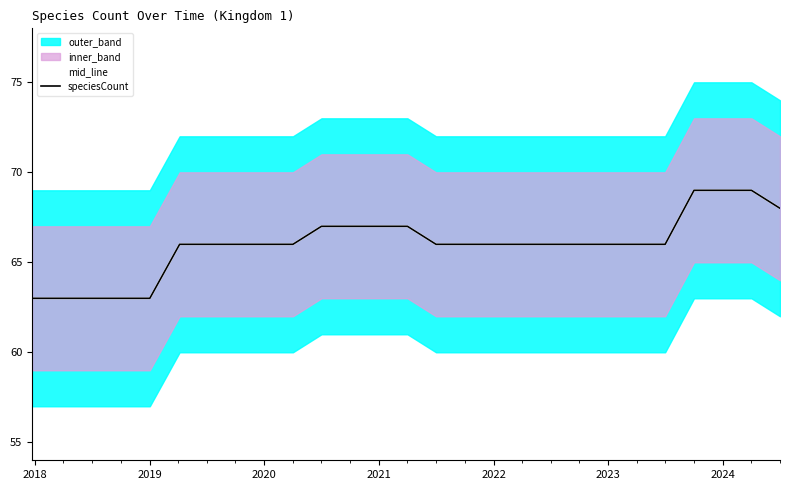

Reading left to right, transcribe all the data shown in this chart.

mid_line: 63	63	63	63	63	66	66	66	66	66	67	67	67	67	66	66	66	66	66	66	66	66	66	69	69	69	68
speciesCount: 63	63	63	63	63	66	66	66	66	66	67	67	67	67	66	66	66	66	66	66	66	66	66	69	69	69	68